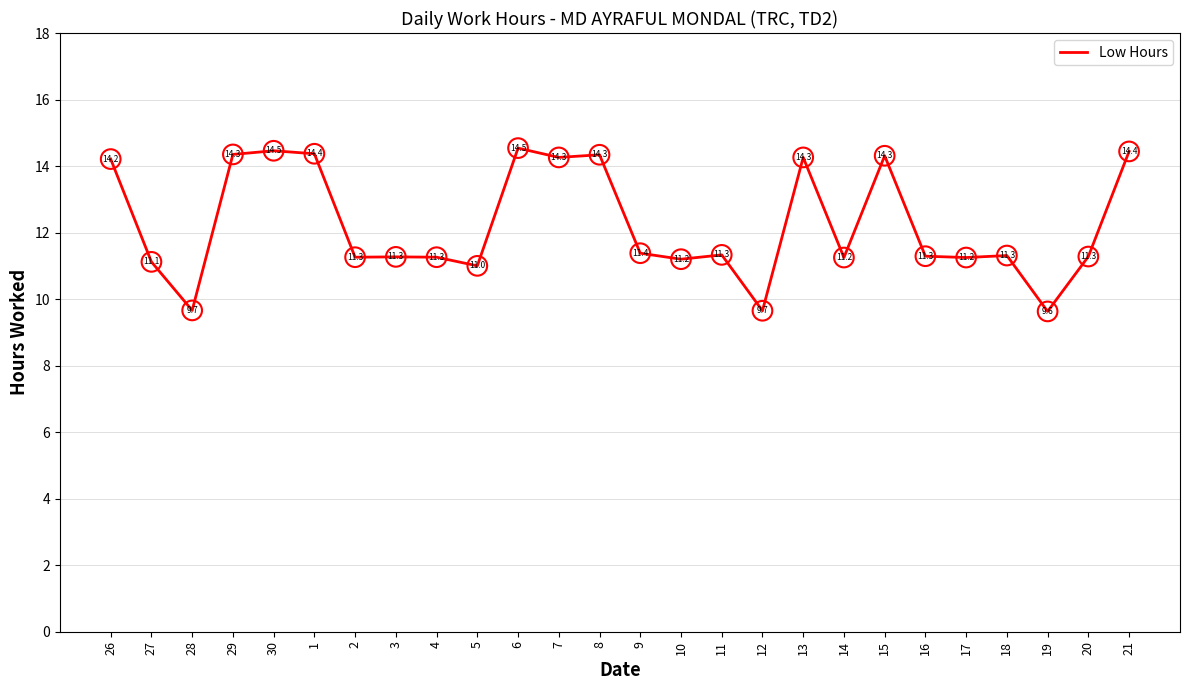

Which has a higher value, 26 or 2?

26